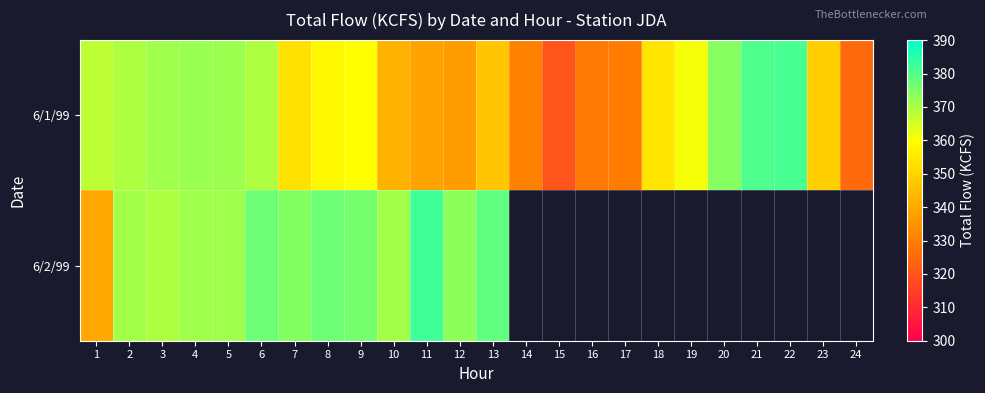

Is the value of 6/2/99 at 21 greater than the value of 6/1/99 at 13?

No